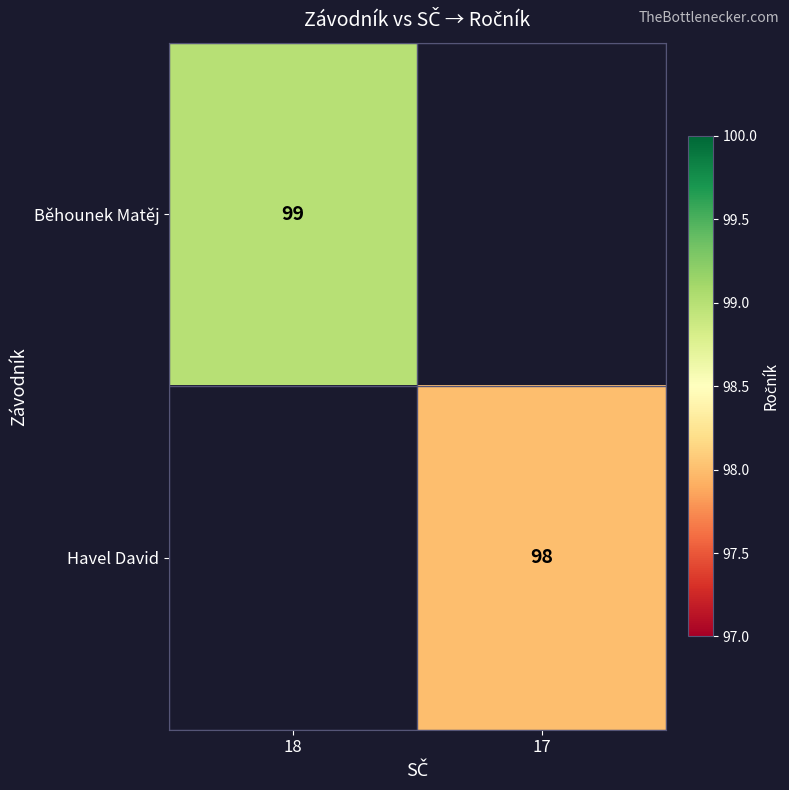

Is it true that Havel David equals 98 at 17?

True